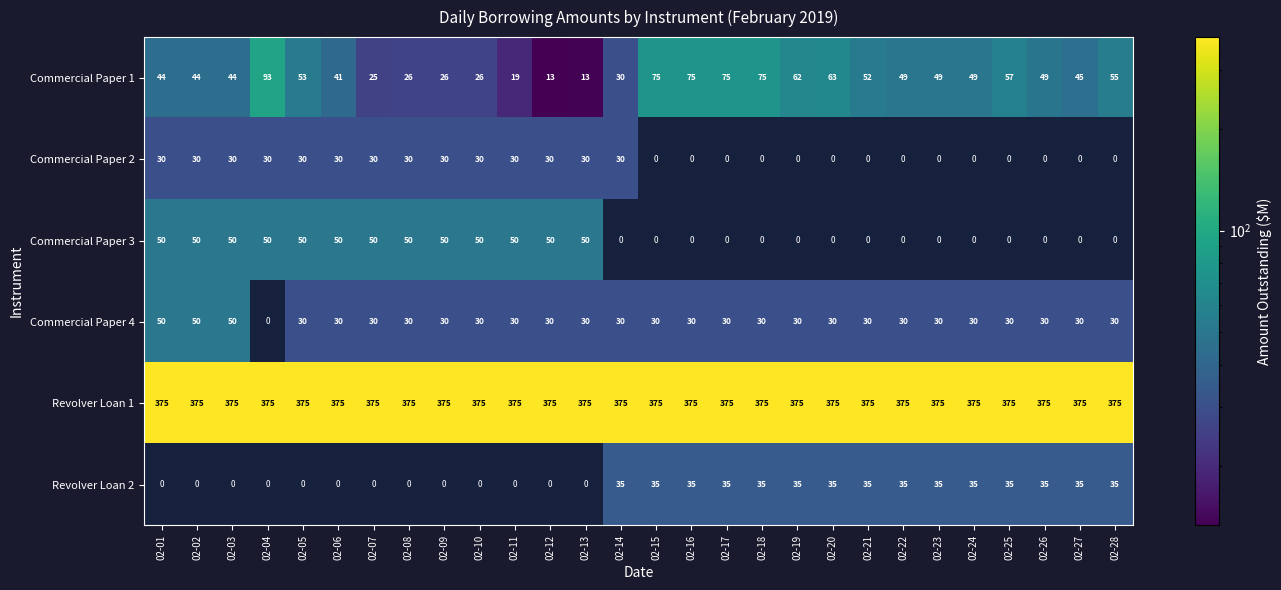

What is the approximate value of Revolver Loan 1 at 02-16?

375